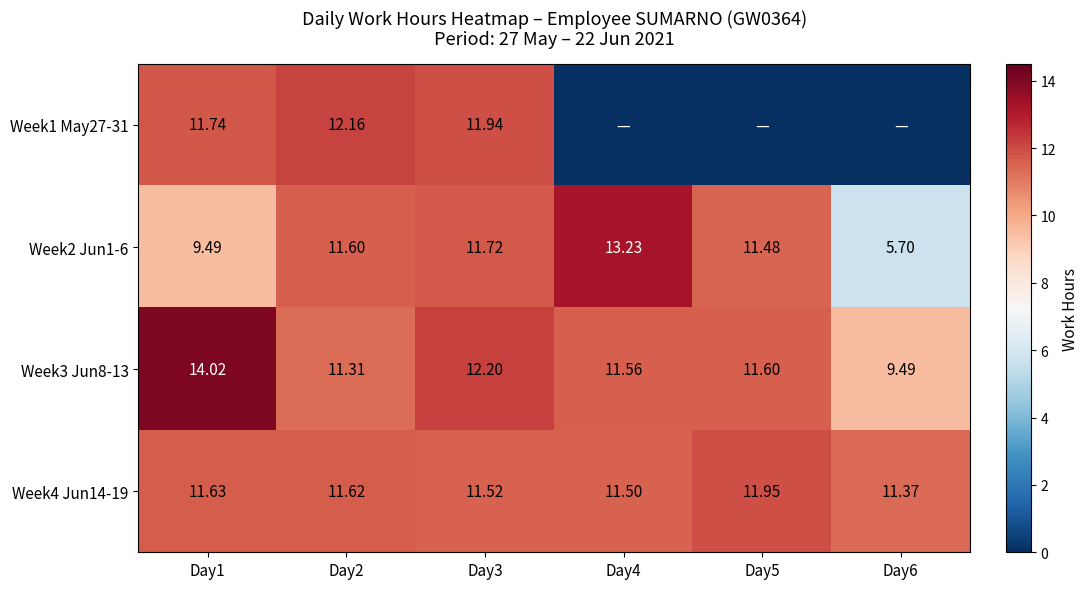

Is the value of Week4 Jun14-19 at Day5 greater than the value of Week3 Jun8-13 at Day2?

Yes